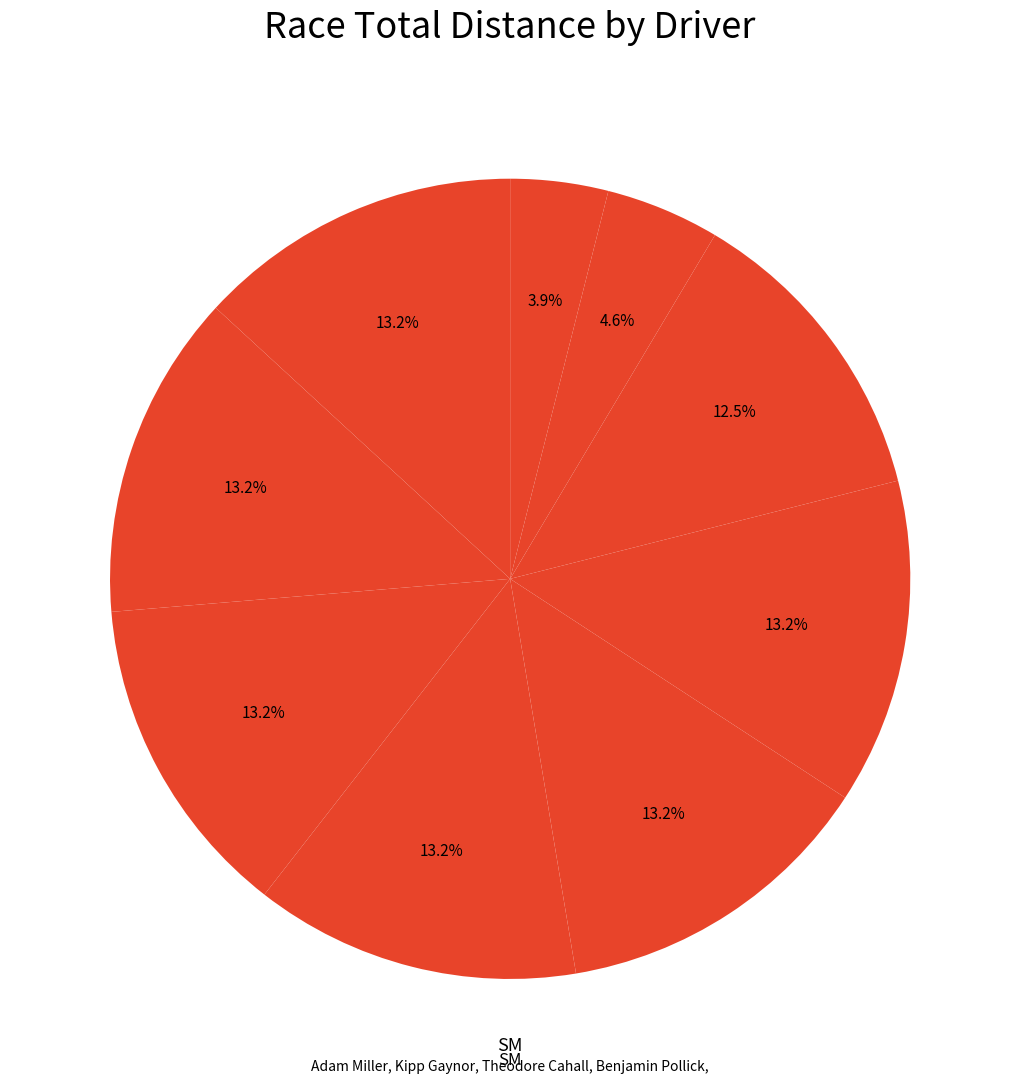

Count the number of slices in the pie.

9